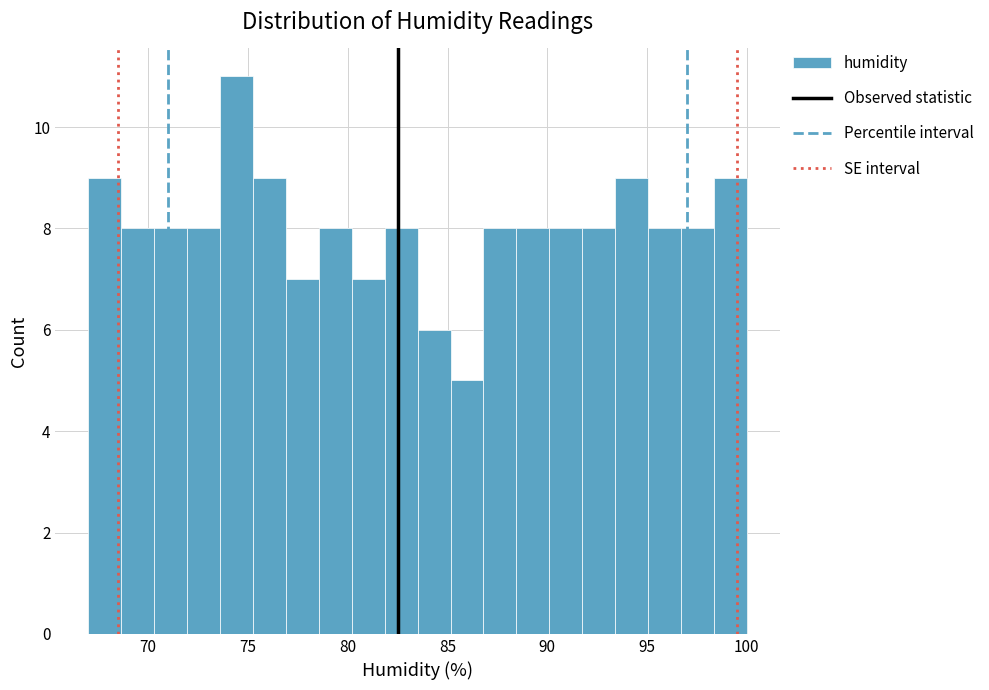

Read against the x-axis, roughly where is the centre of the tallest bar?

74.5